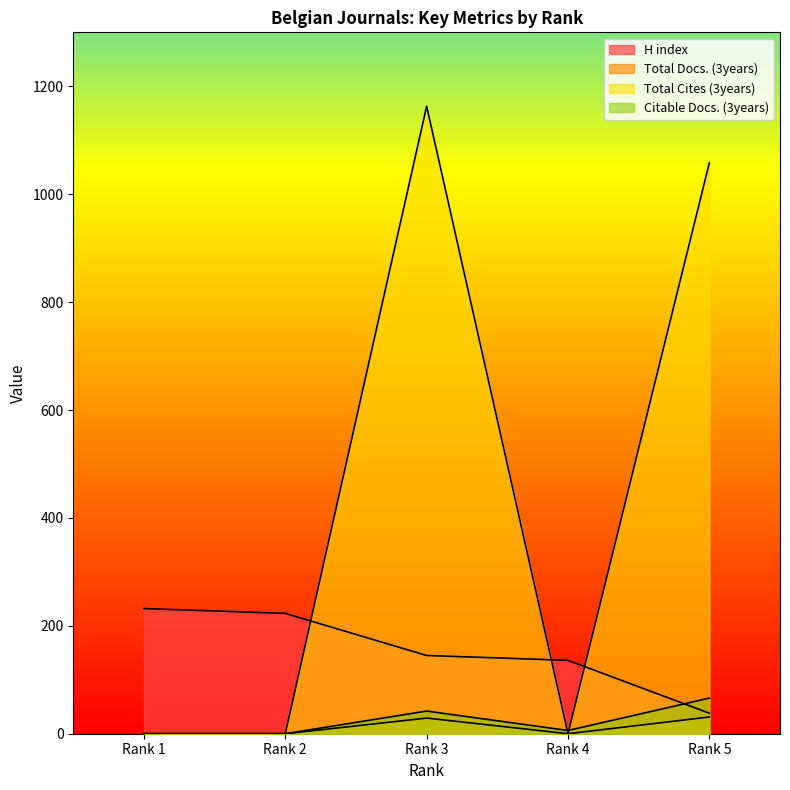

What are all the series names shown in the legend?

H index, Total Docs. (3years), Total Cites (3years), Citable Docs. (3years)